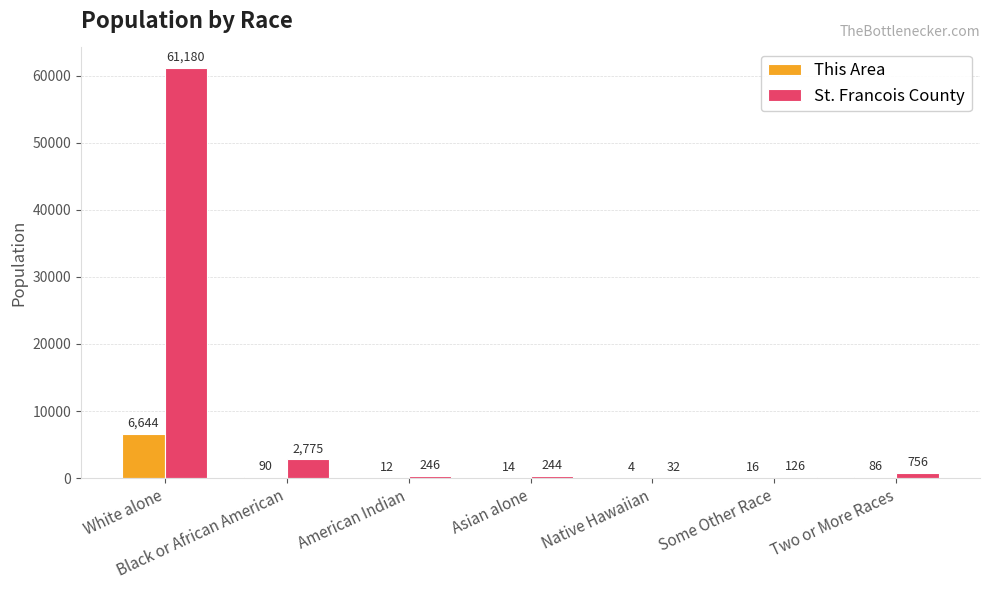

Are the bars grouped side by side (vs. stacked)?

Yes